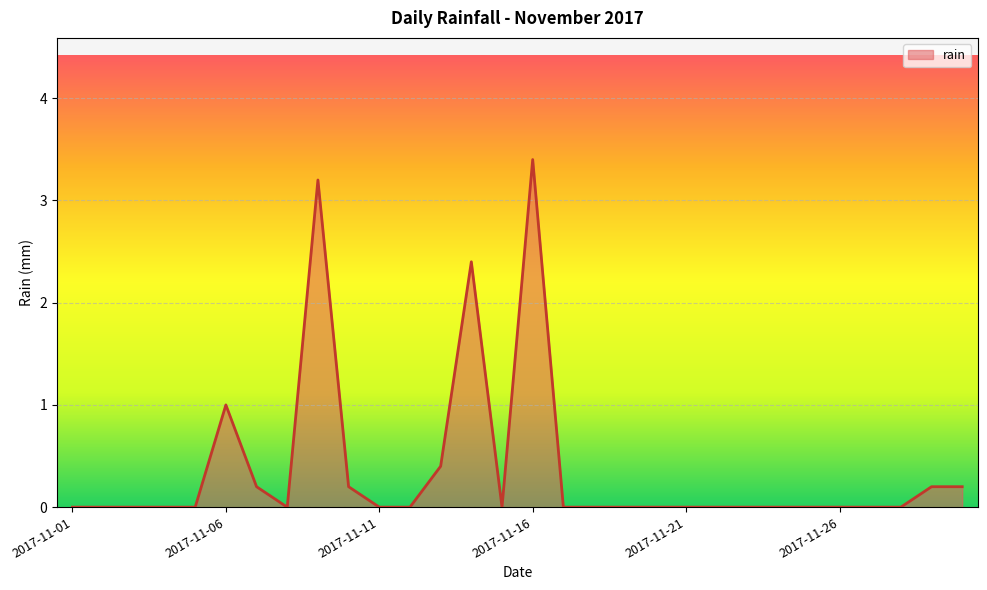

What is the sum of all values?

11.2